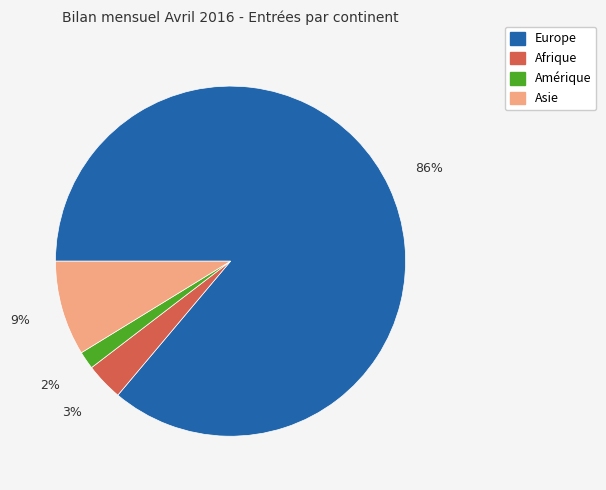

To the nearest percent, what is the difference between the largest and smallest slice percentages?

84%